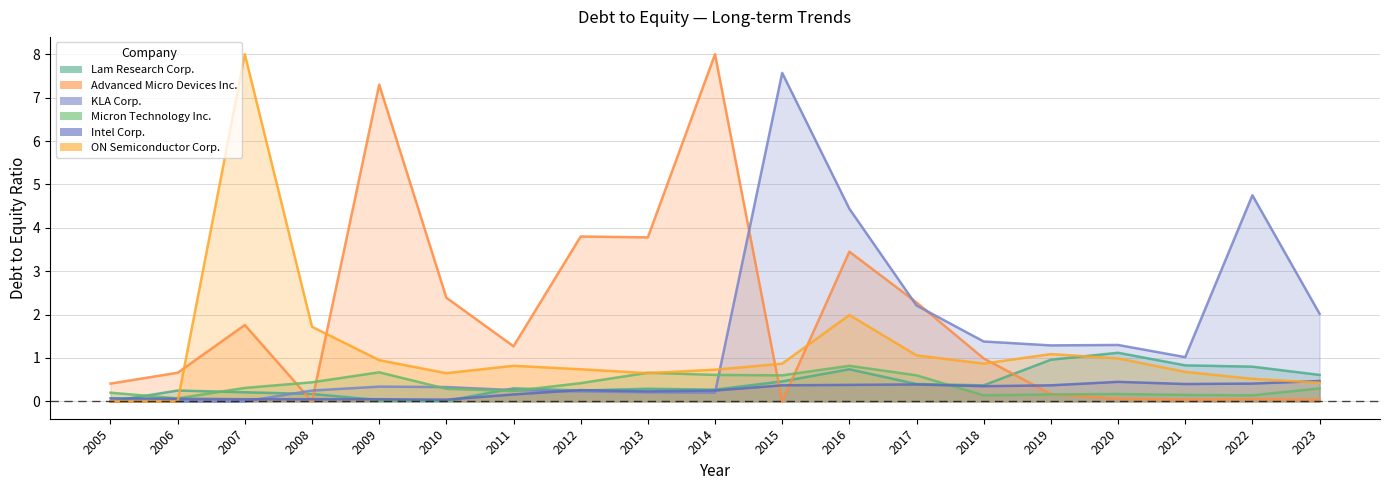

In KLA Corp., how many points are lower than both neighbors (excluding endpoints)?

3